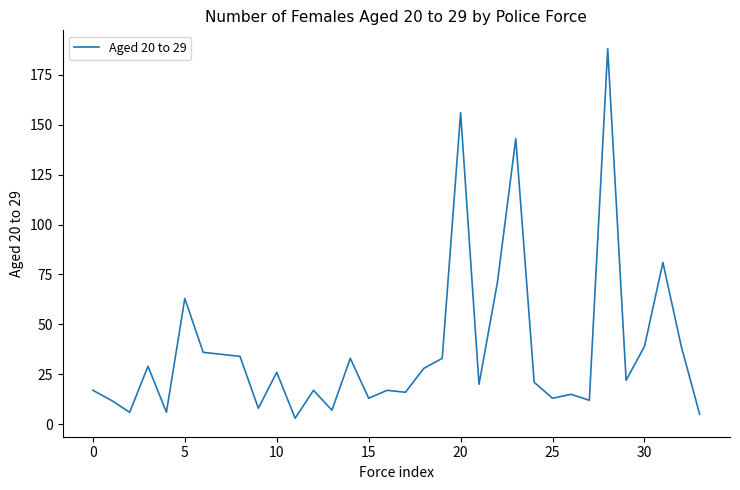

What is the greatest value displayed?

188